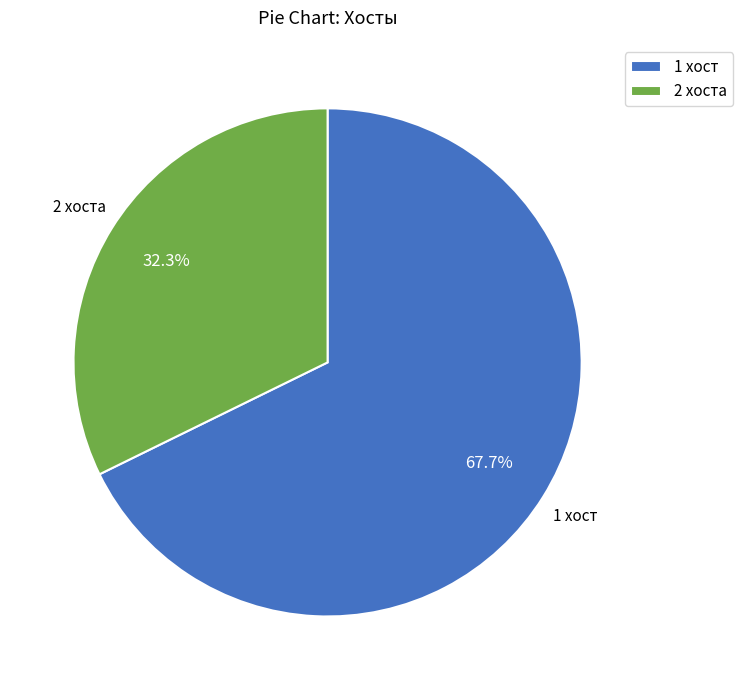

Which slice is the smallest?

2 хоста